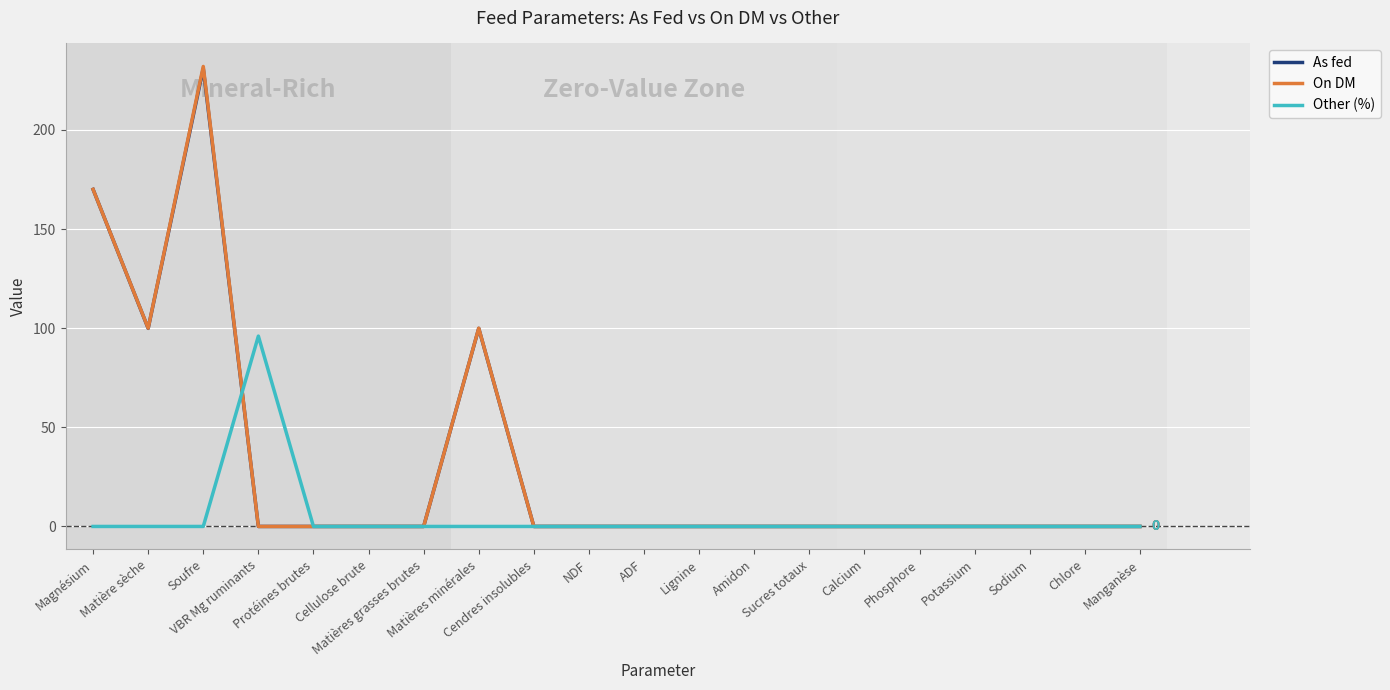

Which series has the largest range (max minus min)?

On DM